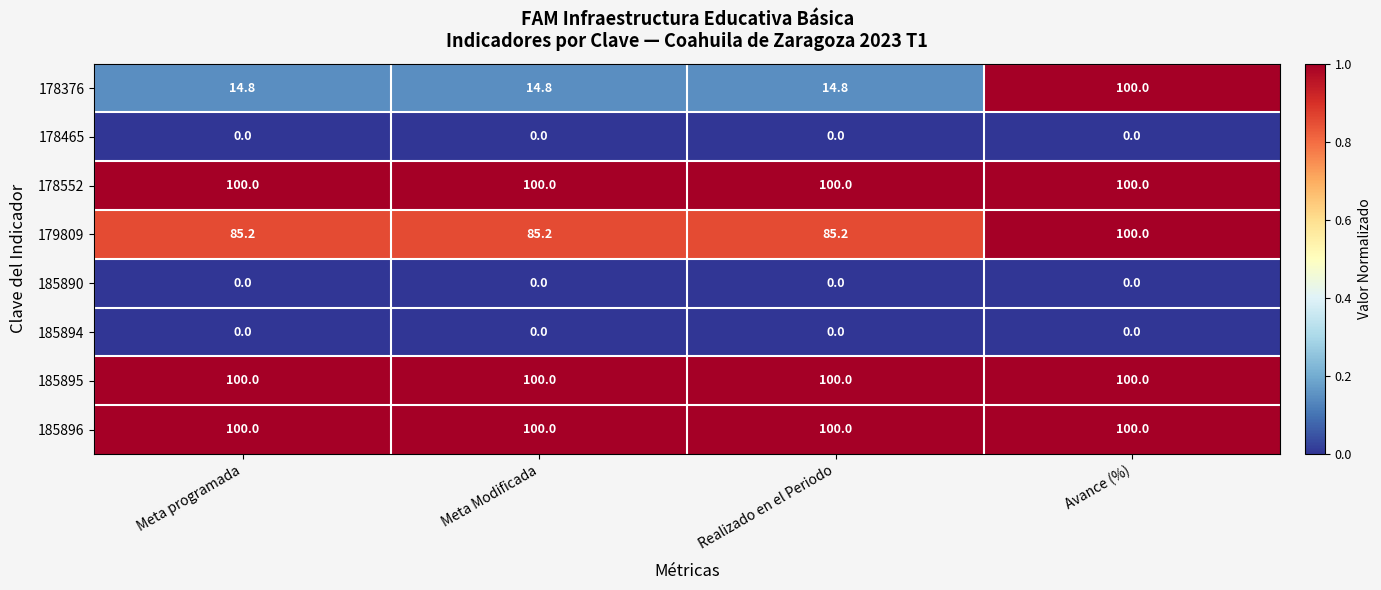

How many data points does each series have?

4